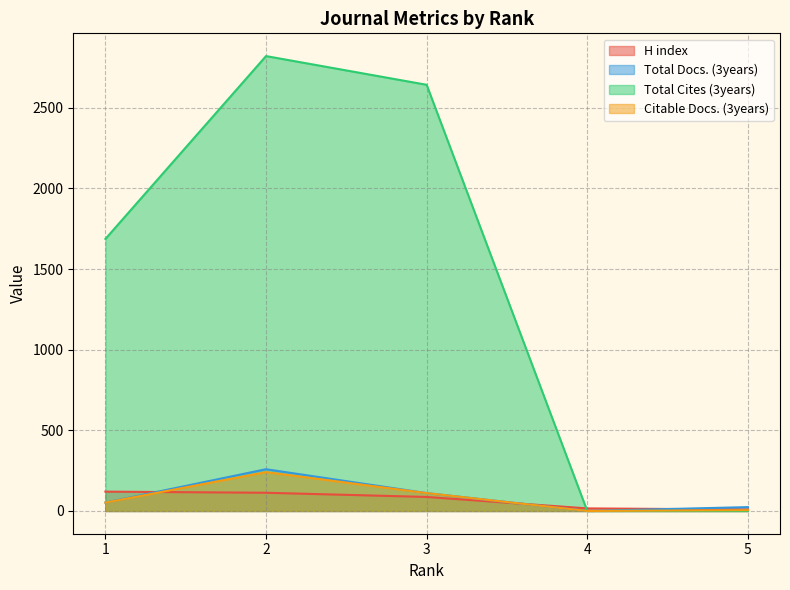

How many lines are shown in the chart?

4